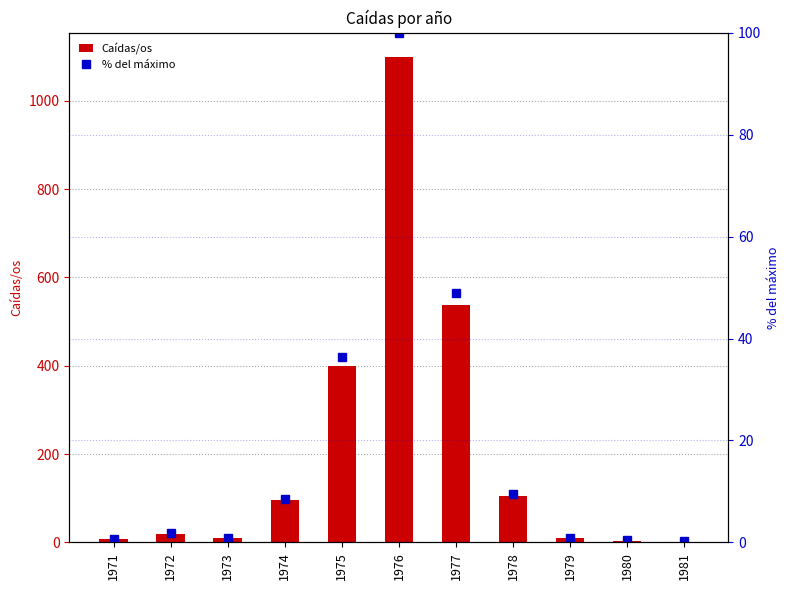

What is the greatest value displayed?

1099.0